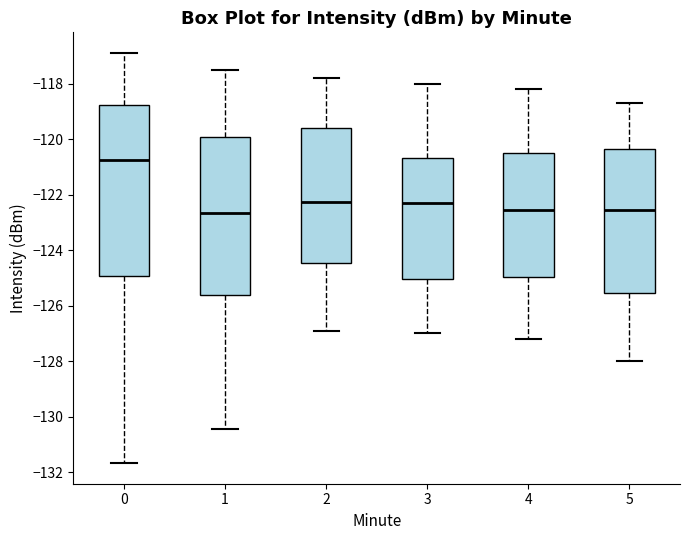

Reading left to right, read every box against the y-axis: the position of its median line, the range the box covers, and the ends of its whiskers. The values are not printed on the chart, so give them approximately, as read against the axis.

0: median -120.8, box -125.0 to -118.8, whiskers -131.6 to -116.8
1: median -122.6, box -125.6 to -119.8, whiskers -130.4 to -117.4
2: median -122.2, box -124.4 to -119.6, whiskers -126.8 to -117.8
3: median -122.2, box -125.0 to -120.6, whiskers -127.0 to -118.0
4: median -122.6, box -125.0 to -120.4, whiskers -127.2 to -118.2
5: median -122.6, box -125.6 to -120.4, whiskers -128.0 to -118.6